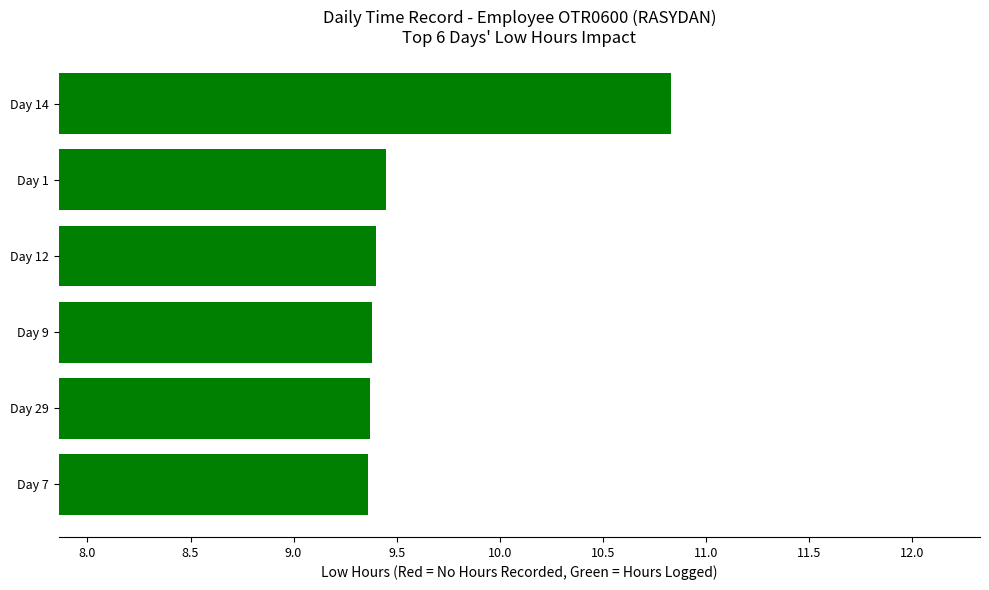

Does the chart contain any negative values?

No